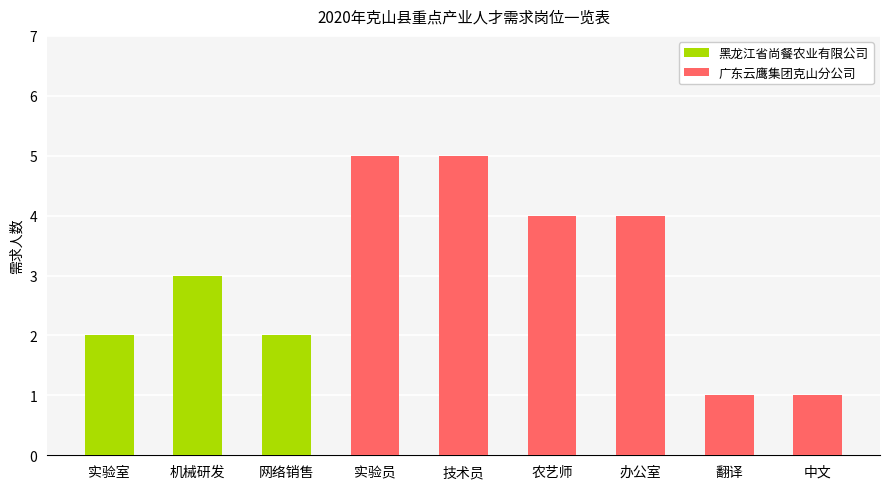

How many series are shown in this chart?

2